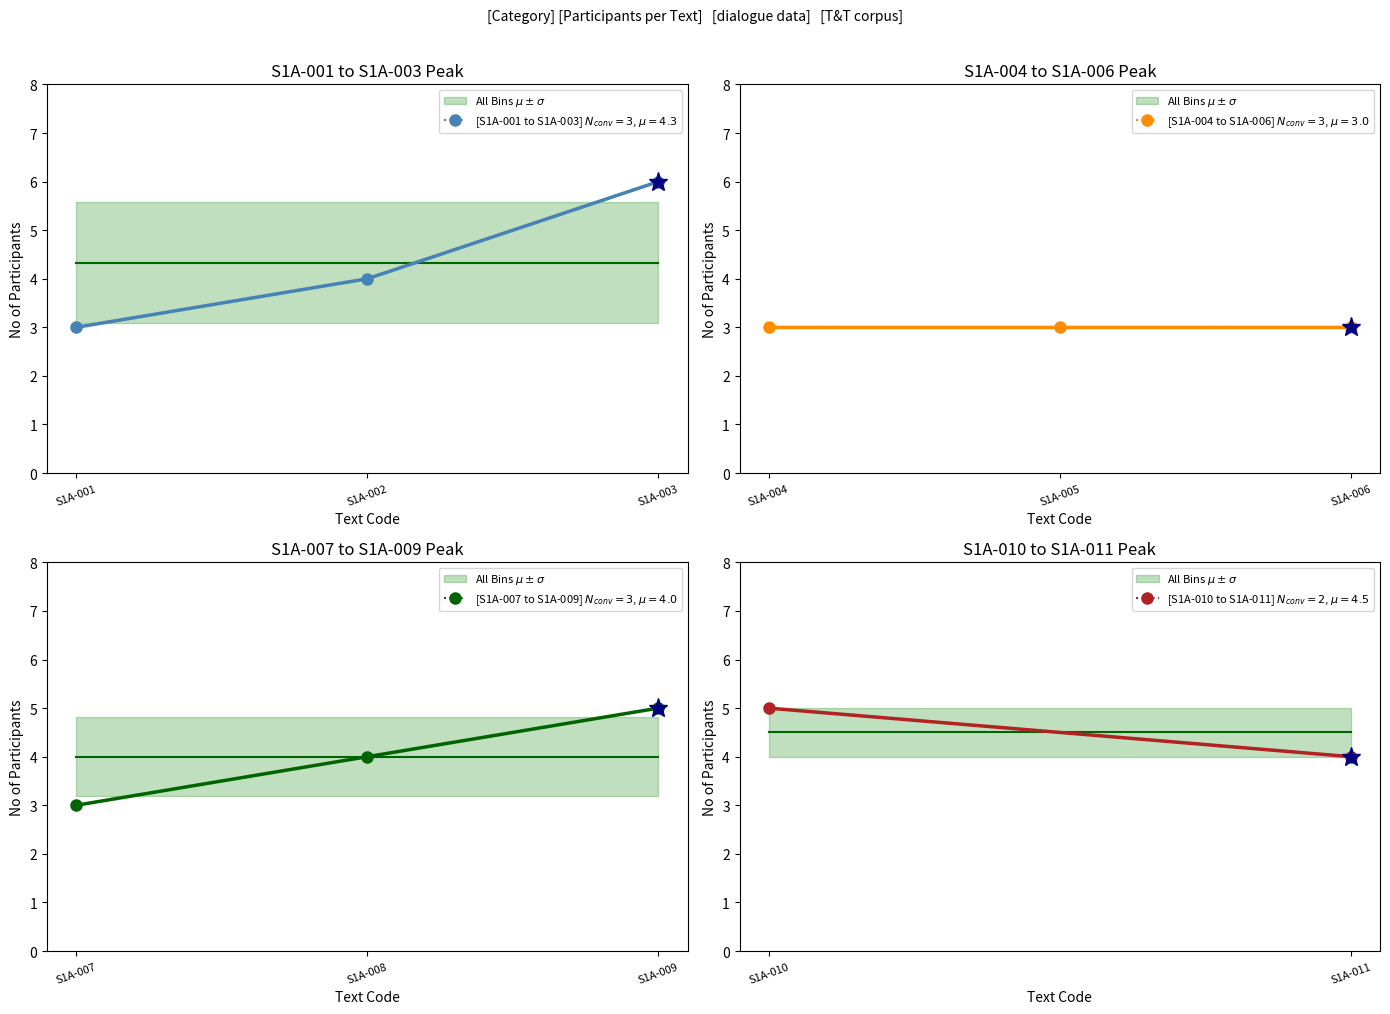

True or false: dialogue-public-unscripted has more than 2 points higher than both neighbors.

False